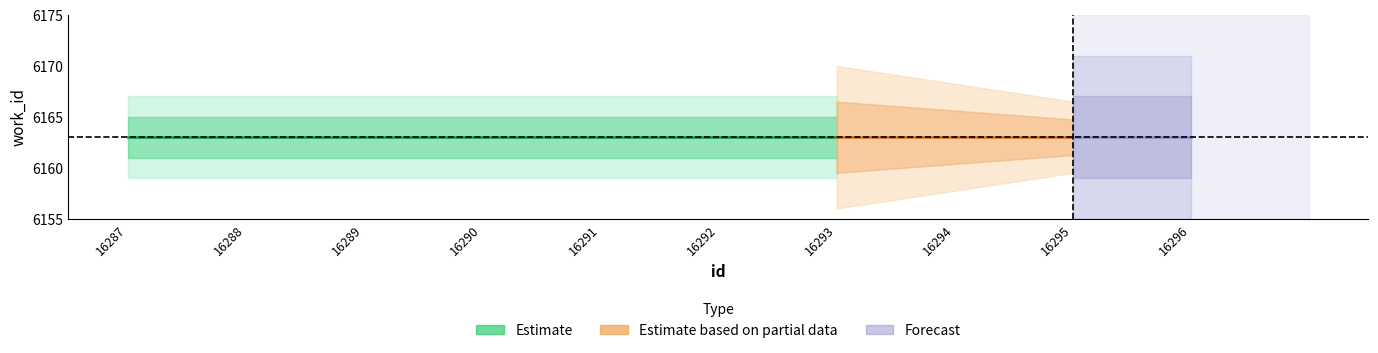

Rank the categories by id value from lowest to highest.

16287, 16288, 16289, 16290, 16291, 16292, 16293, 16294, 16295, 16296